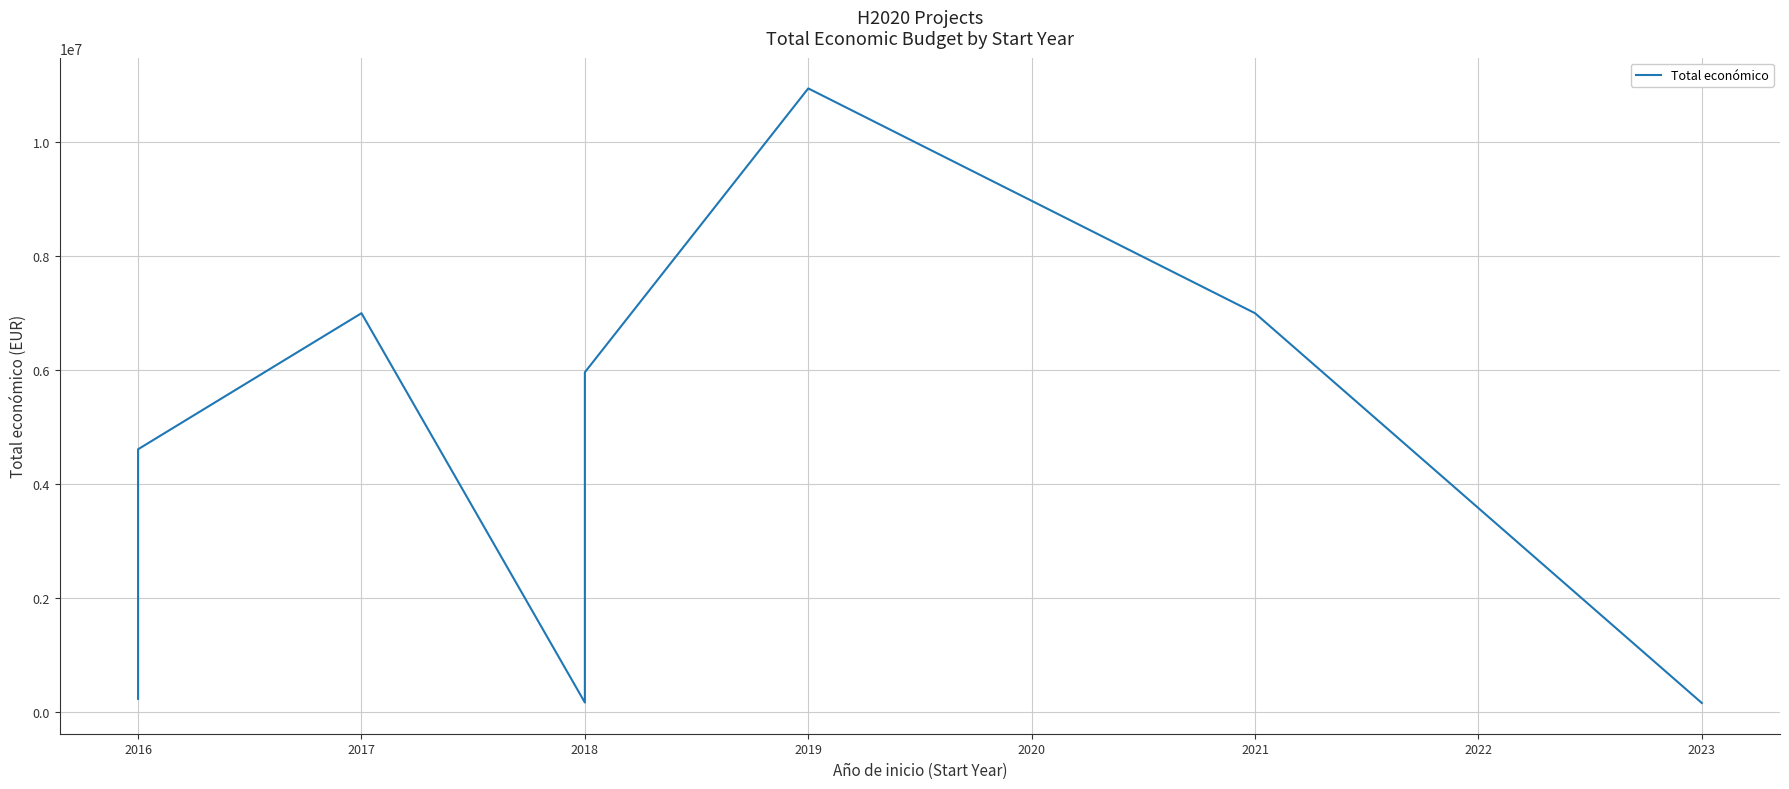

How many distinct data groups are displayed?

1